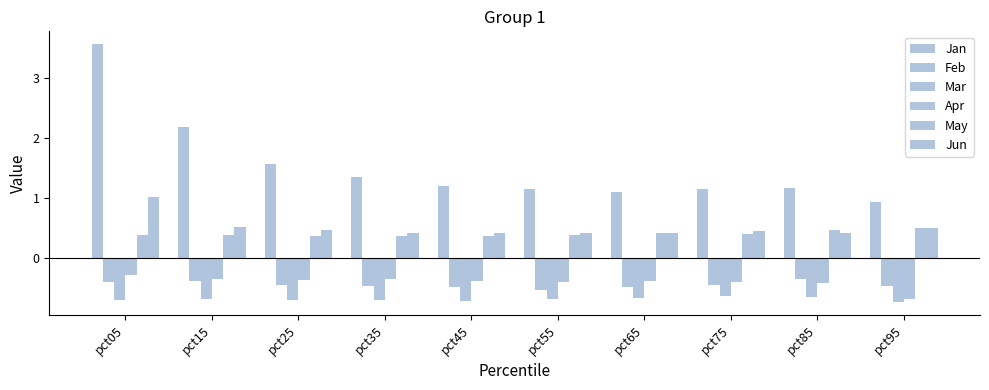

Reading right to left, what are all the values shown in this chart?

Jan: 0.9	1.2	1.2	1.1	1.1	1.2	1.3	1.6	2.2	3.6
Feb: -0.5	-0.4	-0.5	-0.5	-0.5	-0.5	-0.5	-0.4	-0.4	-0.4
Mar: -0.7	-0.7	-0.6	-0.7	-0.7	-0.7	-0.7	-0.7	-0.7	-0.7
Apr: -0.7	-0.4	-0.4	-0.4	-0.4	-0.4	-0.4	-0.4	-0.4	-0.3
May: 0.5	0.5	0.4	0.4	0.4	0.4	0.4	0.4	0.4	0.4
Jun: 0.5	0.4	0.4	0.4	0.4	0.4	0.4	0.5	0.5	1.0